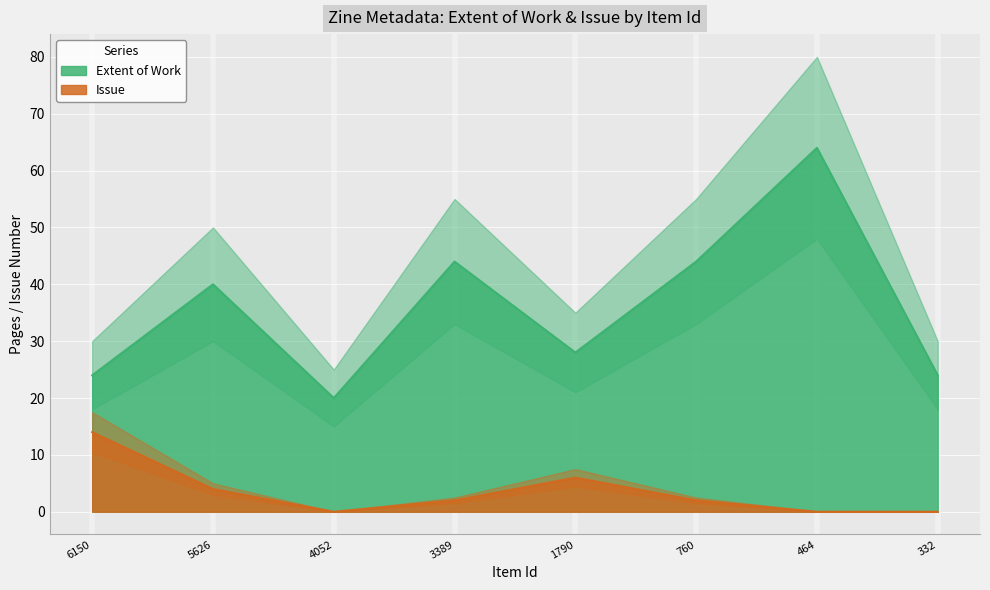

At 1790, list the series in order from largest to smallest.

Extent of Work, Issue